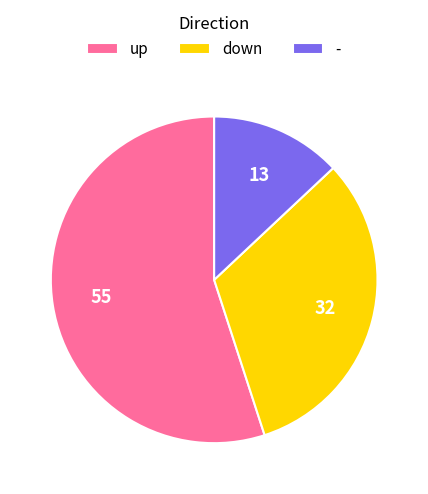

Do down and - together represent more than half of the pie?

No